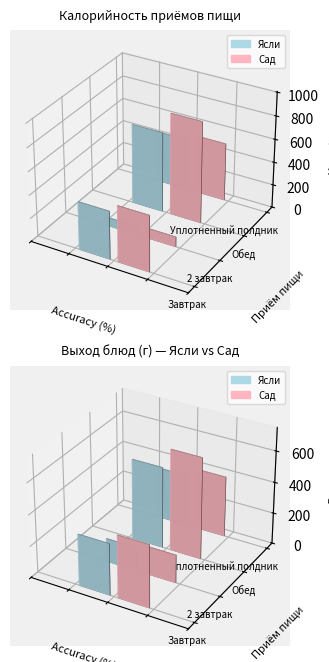

At which label is Сад (Ккал) closest to 480?

Завтрак